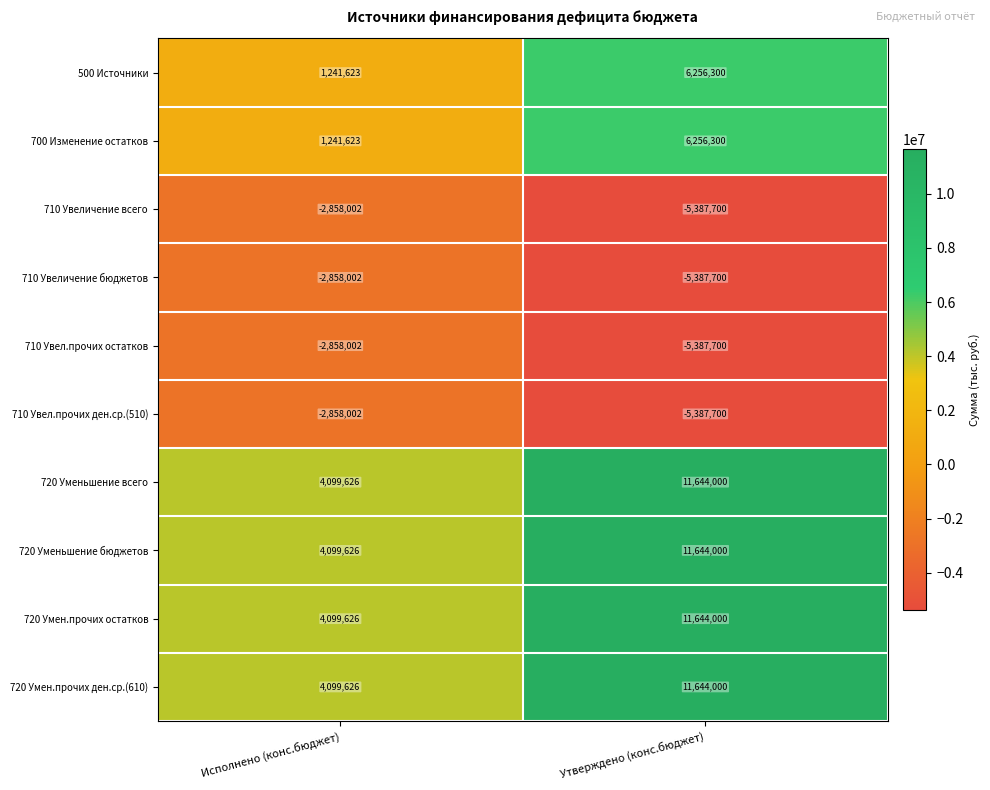

What is the maximum value shown in the chart?

11644000